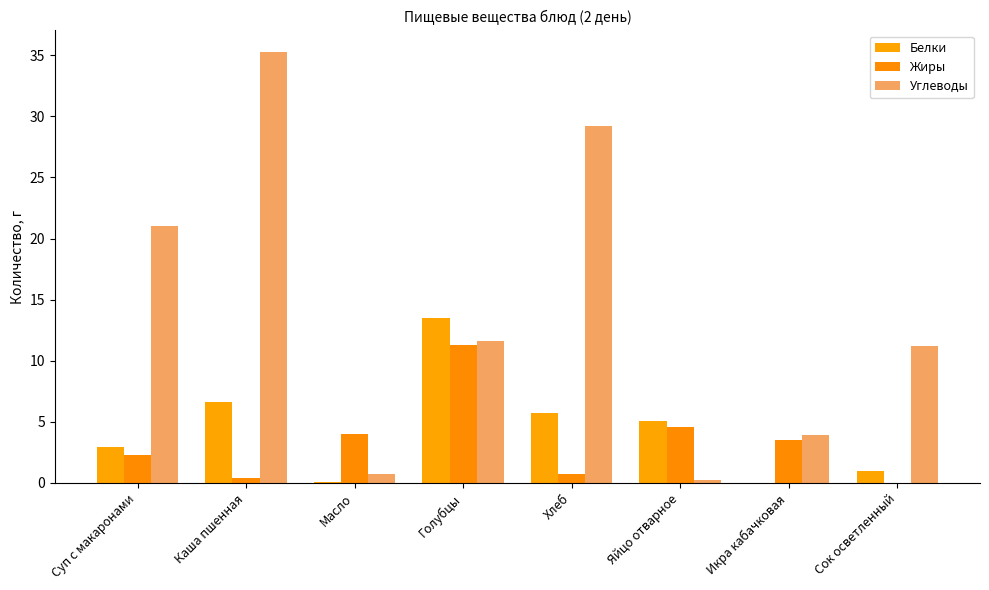

Rank the categories by Белки value from highest to lowest.

Голубцы, Каша пшенная, Хлеб, Яйцо отварное, Суп с макаронами, Сок осветленный, Масло, Икра кабачковая